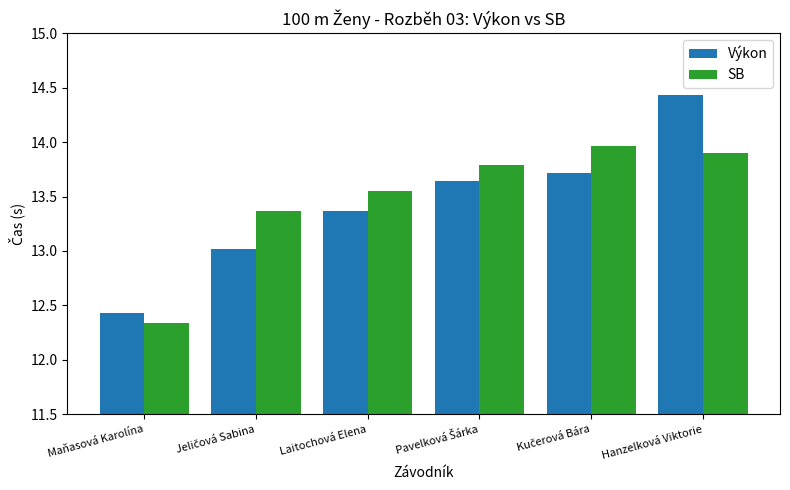

Which series has the largest range (max minus min)?

Výkon